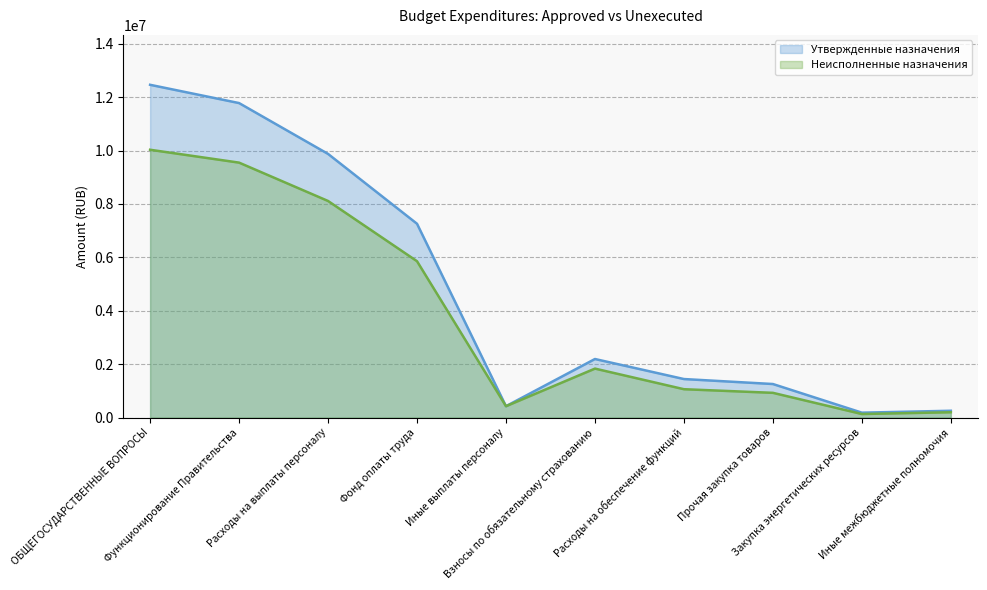

Reading right to left, transcribe all the data shown in this chart.

Утвержденные назначения: Иные межбюджетные полномочия=253200.0	Закупка энергетических ресурсов=181900.0	Прочая закупка товаров=1254700.0	Расходы на обеспечение функций=1441100.0	Взносы по обязательному страхованию=2191600.0	Иные выплаты персоналу=424300.0	Фонд оплаты труда=7257100.0	Расходы на выплаты персоналу=9873000.0	Функционирование Правительства=11777100.0	ОБЩЕГОСУДАРСТВЕННЫЕ ВОПРОСЫ=12461500.0
Неисполненные назначения: Иные межбюджетные полномочия=197700.0	Закупка энергетических ресурсов=131320.5	Прочая закупка товаров=924701.1	Расходы на обеспечение функций=1060521.6	Взносы по обязательному страхованию=1832356.9	Иные выплаты персоналу=424300.0	Фонд оплаты труда=5853896.3	Расходы на выплаты персоналу=8110553.2	Функционирование Правительства=9546574.8	ОБЩЕГОСУДАРСТВЕННЫЕ ВОПРОСЫ=10028430.8